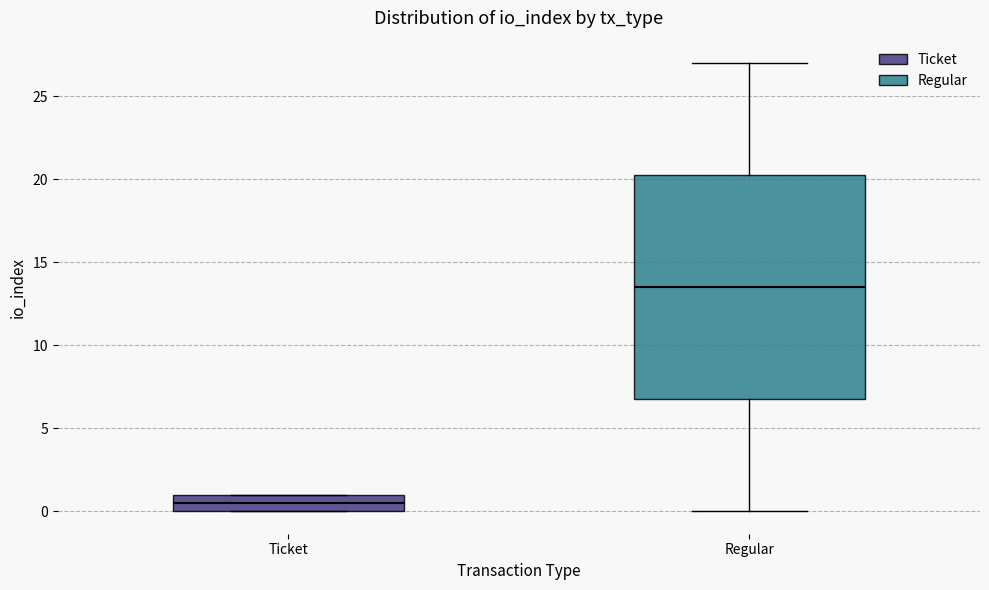

Comparing the boxes themselves (not the whiskers), which one is the tallest?

Regular